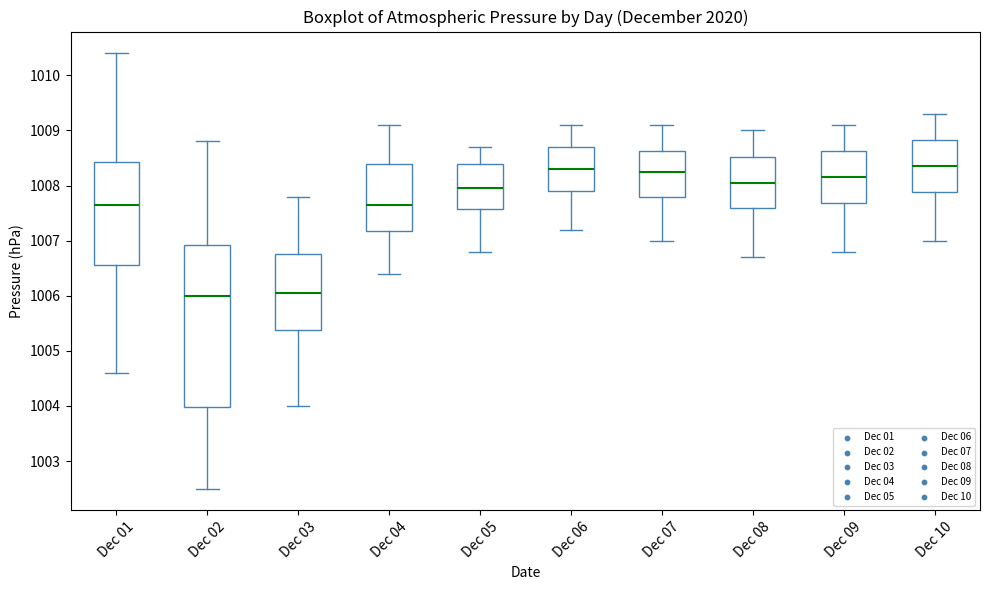

Reading left to right, transcribe this box plot: for each box, give where its median line is, the range the box spans, and where its two whiskers end, as read against the y-axis. The values are not printed on the chart, so give them approximately, as read against the axis.

Dec 01: median 1007.7, box 1006.6 to 1008.4, whiskers 1004.6 to 1010.4
Dec 02: median 1006.0, box 1004.0 to 1006.9, whiskers 1002.5 to 1008.8
Dec 03: median 1006.1, box 1005.4 to 1006.8, whiskers 1004.0 to 1007.8
Dec 04: median 1007.7, box 1007.2 to 1008.4, whiskers 1006.4 to 1009.1
Dec 05: median 1008.0, box 1007.6 to 1008.4, whiskers 1006.8 to 1008.7
Dec 06: median 1008.3, box 1007.9 to 1008.7, whiskers 1007.2 to 1009.1
Dec 07: median 1008.3, box 1007.8 to 1008.6, whiskers 1007.0 to 1009.1
Dec 08: median 1008.1, box 1007.6 to 1008.5, whiskers 1006.7 to 1009.0
Dec 09: median 1008.2, box 1007.7 to 1008.6, whiskers 1006.8 to 1009.1
Dec 10: median 1008.4, box 1007.9 to 1008.8, whiskers 1007.0 to 1009.3